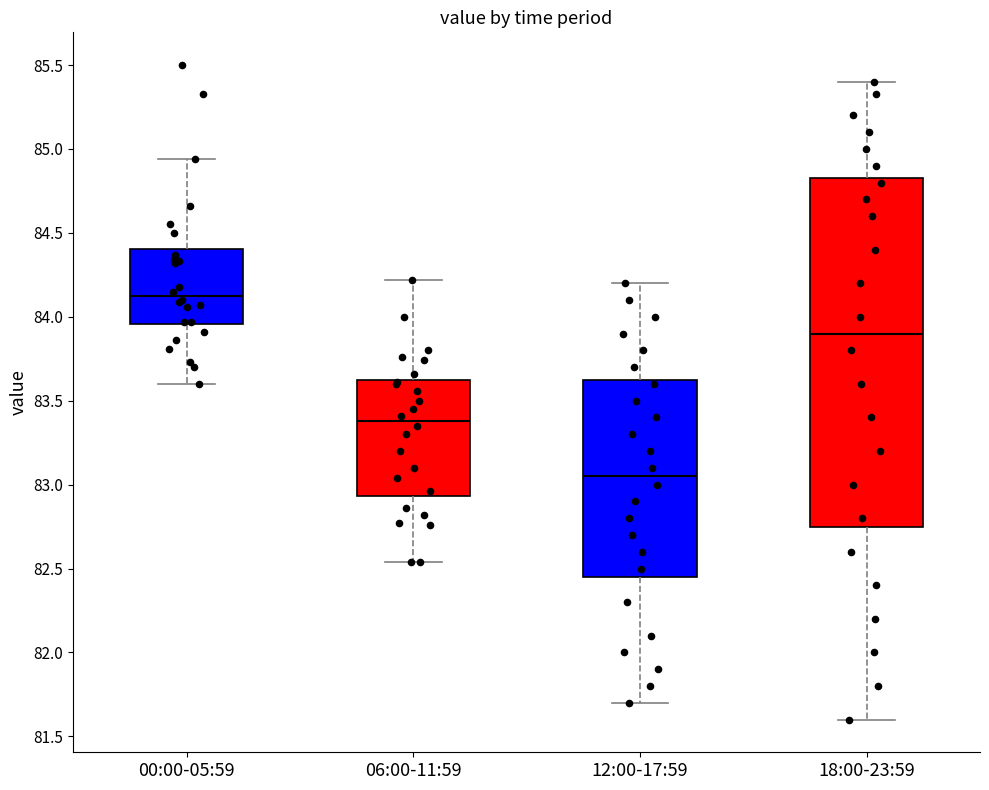

Reading left to right, transcribe this box plot: for each box, give where its median line is, the range the box spans, and where its two whiskers end, as read against the y-axis. The values are not printed on the chart, so give them approximately, as read against the axis.

00:00-05:59: median 84.15, box 83.95 to 84.40, whiskers 83.60 to 84.95
06:00-11:59: median 83.40, box 82.95 to 83.60, whiskers 82.55 to 84.20
12:00-17:59: median 83.05, box 82.45 to 83.65, whiskers 81.70 to 84.20
18:00-23:59: median 83.90, box 82.75 to 84.85, whiskers 81.60 to 85.40